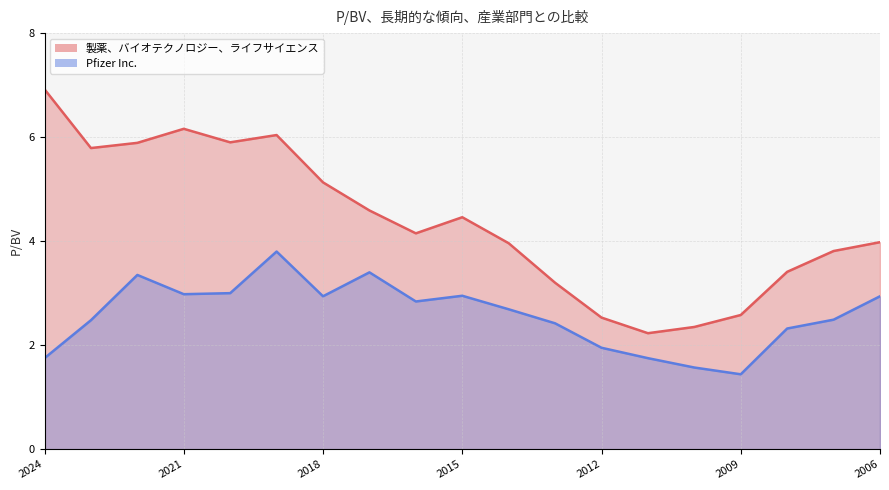

What is the minimum value for Pfizer Inc.?

1.4